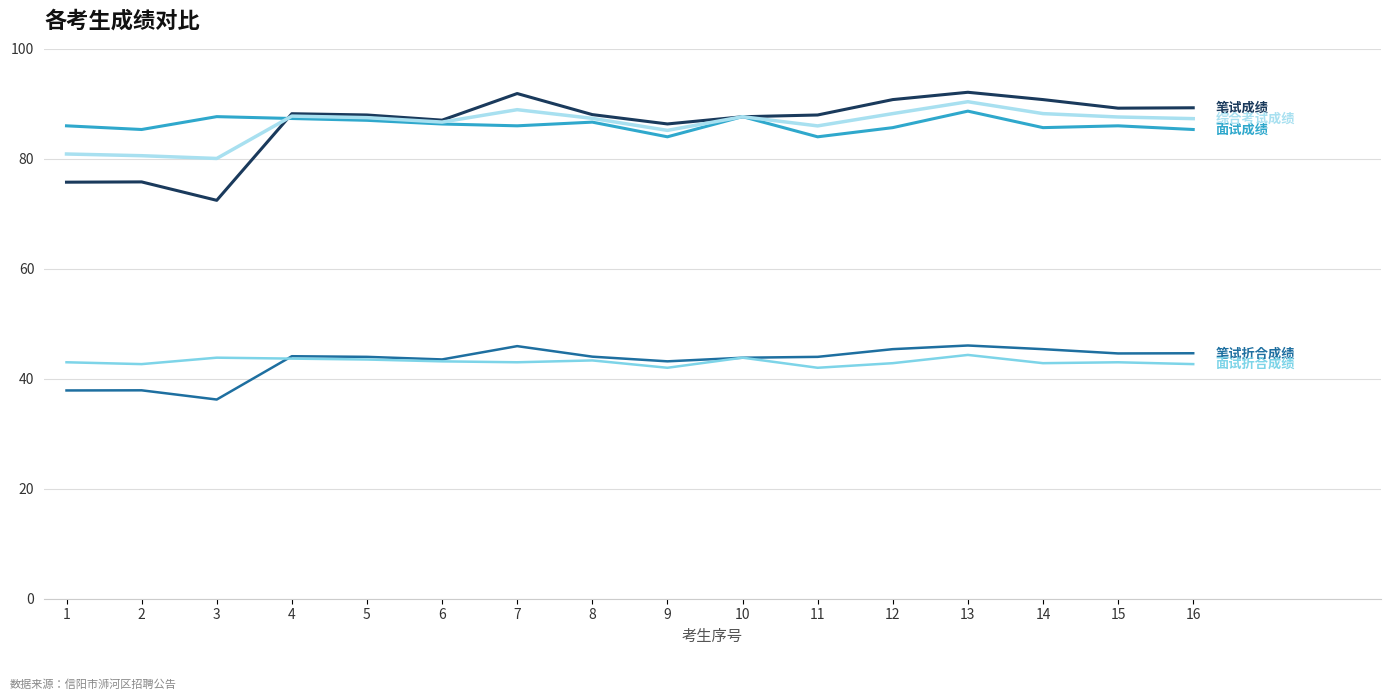

What is the greatest value displayed?

92.1